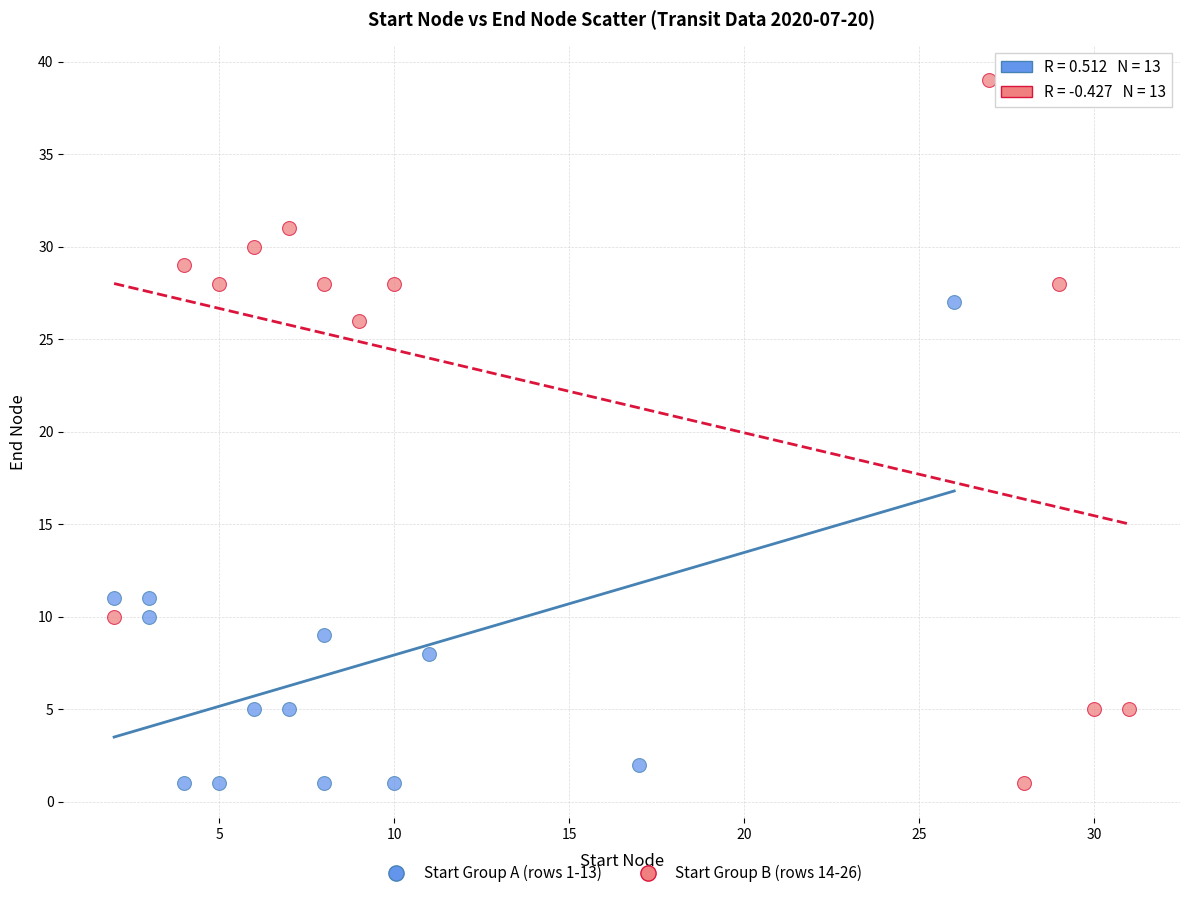

What are all the series names shown in the legend?

Start Group A (rows 1-13), Start Group B (rows 14-26)